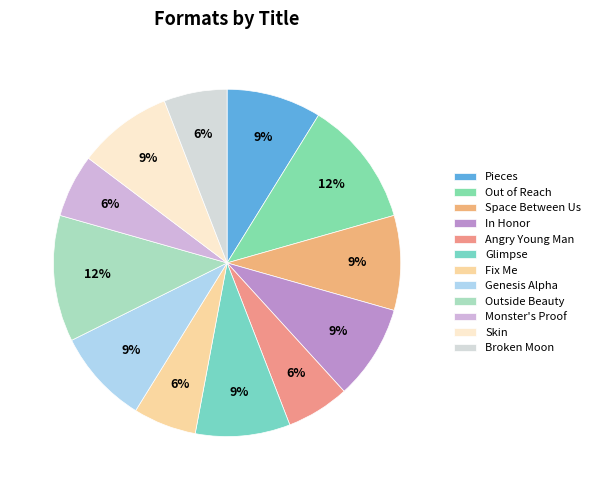

How many slices are in this pie chart?

12